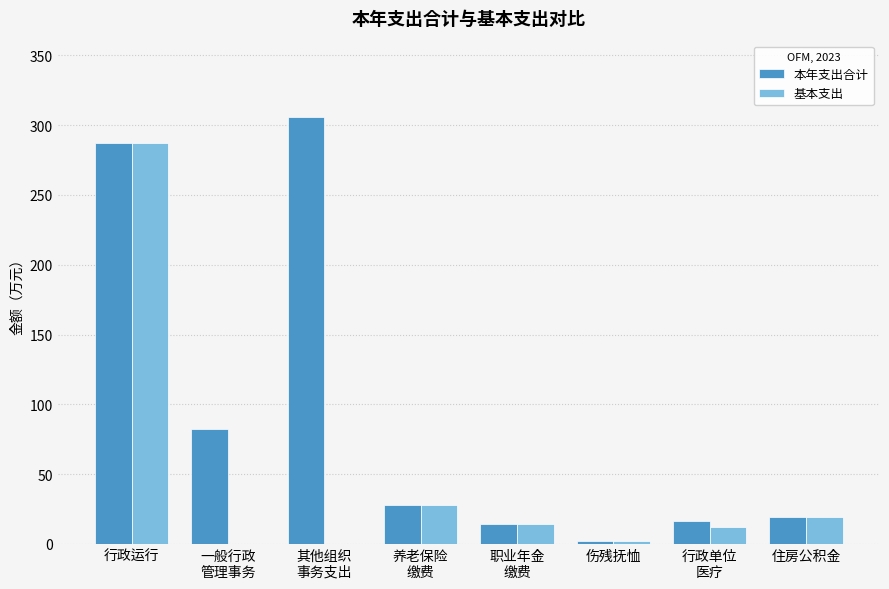

The value of 基本支出 at 行政运行 is 287.4. True or false?

True